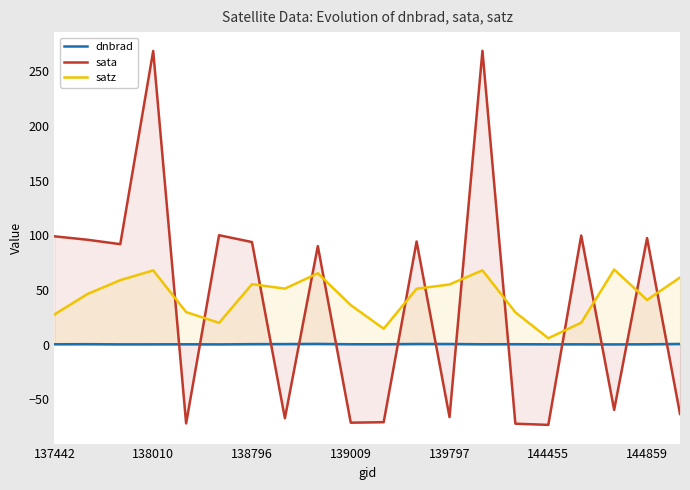

Which series has the widest spread of values?

sata